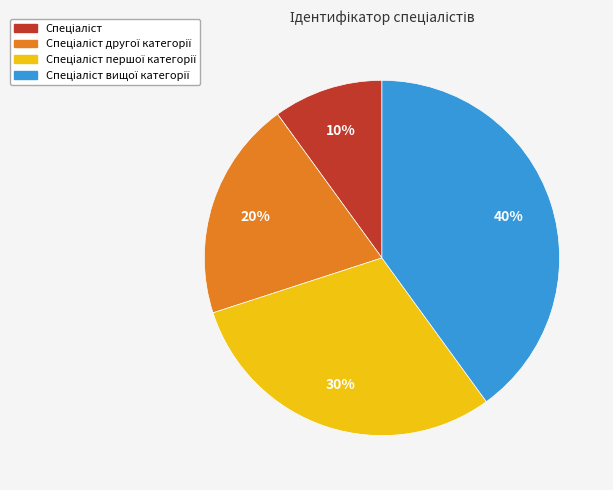

Is there a majority slice in this chart?

No